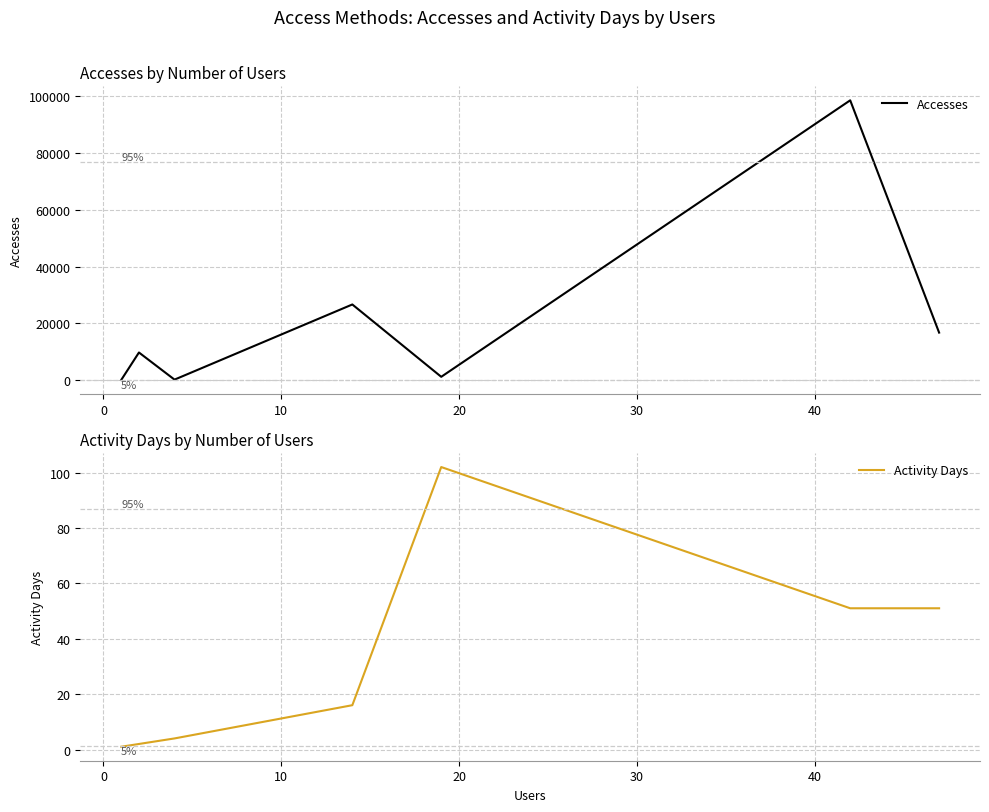

What is the highest value of the Accesses series?

98619